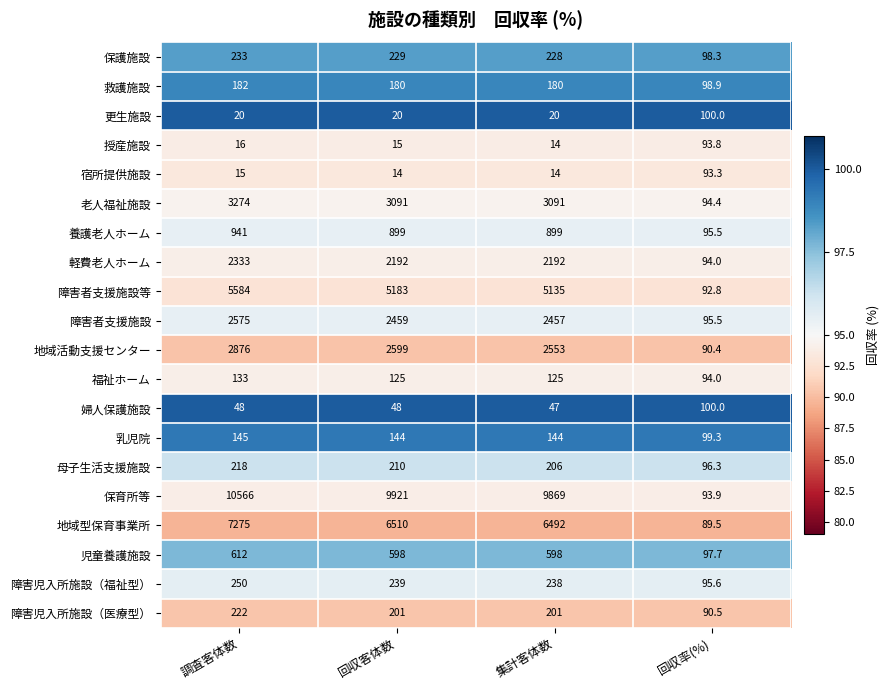

What value does the 障害児入所施設（医療型） series have at 回収客体数?

201.0